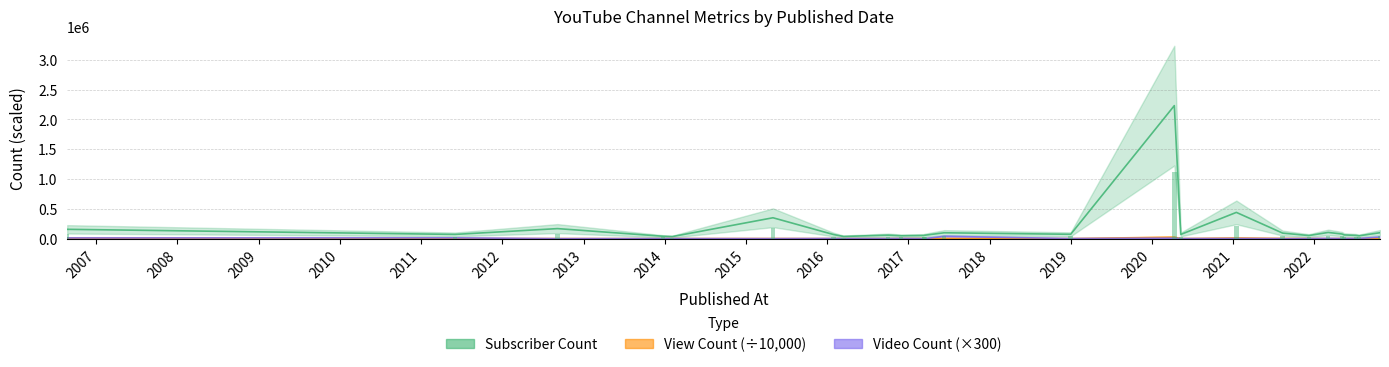

What is the minimum value shown in the chart?

23.5